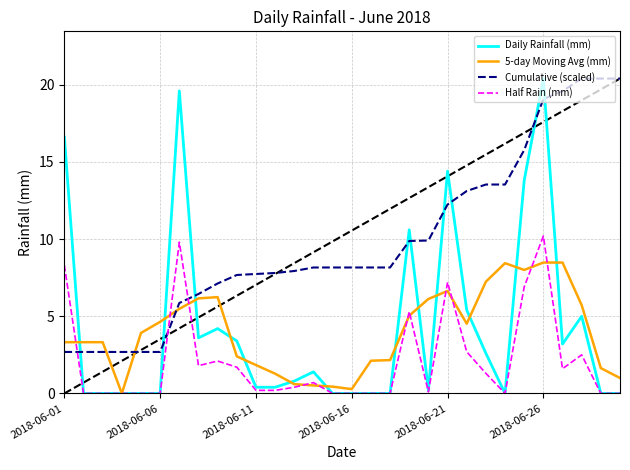

How many intersections are there between Half Rain (mm) and Cumulative (scaled)?

3